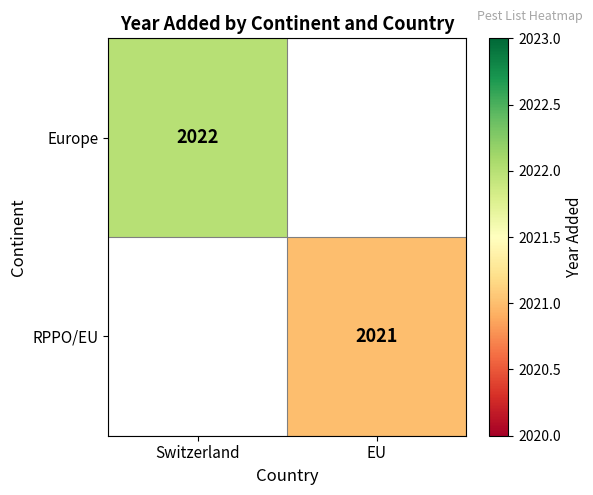

The Europe series shows 937.4 at Switzerland. True or false?

False